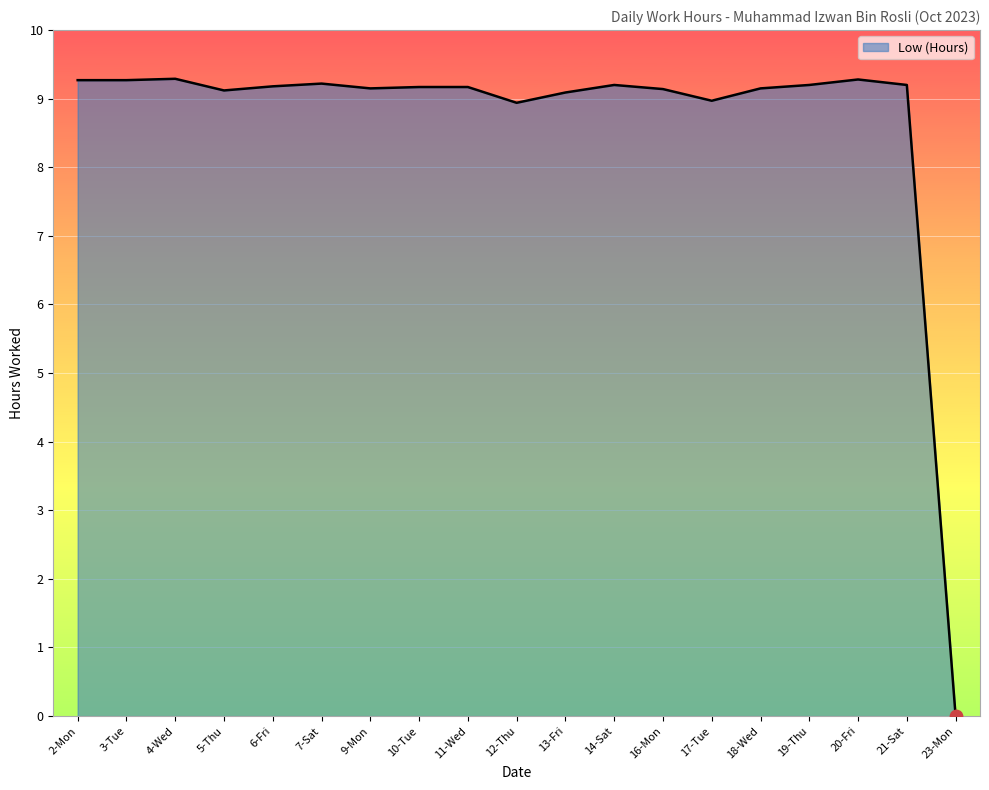

What is the change in value from 5-Thu to 21-Sat?

+0.1